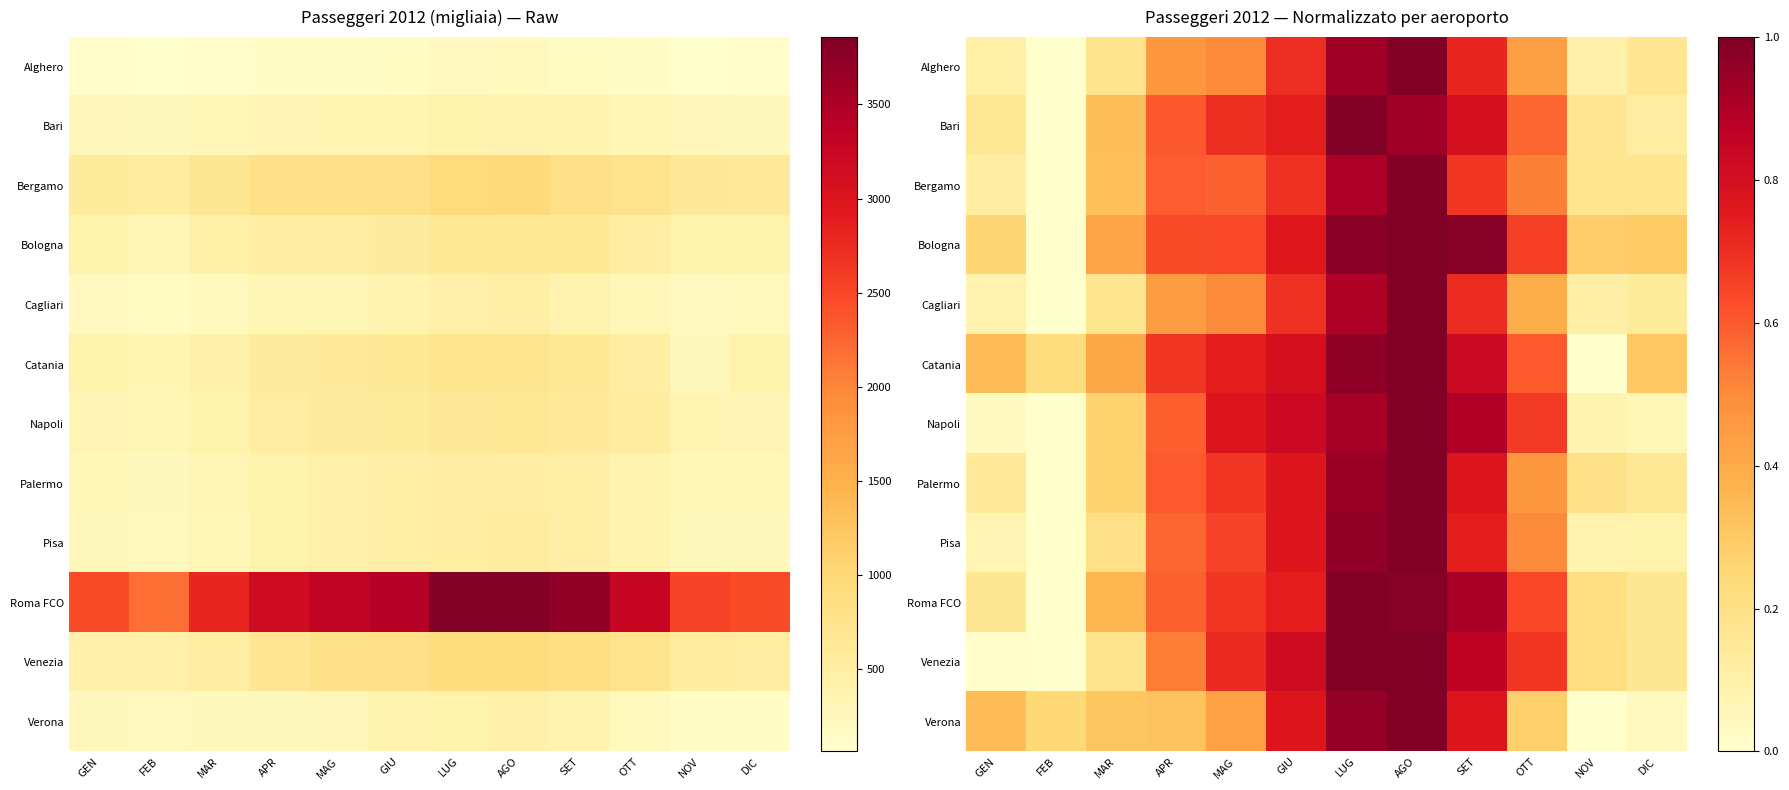

True or false: Palermo has a value of 0.2 at NOV.

True